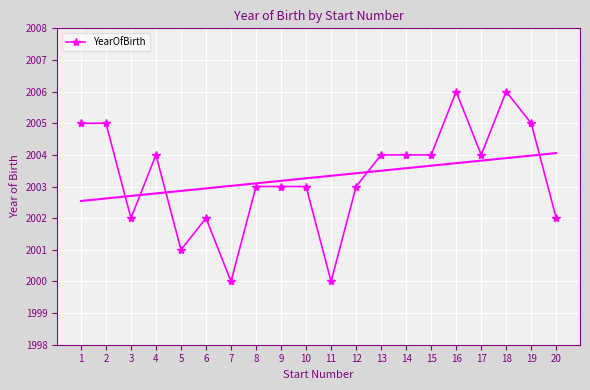

True or false: there are more than 2 points higher than both neighbors.

True